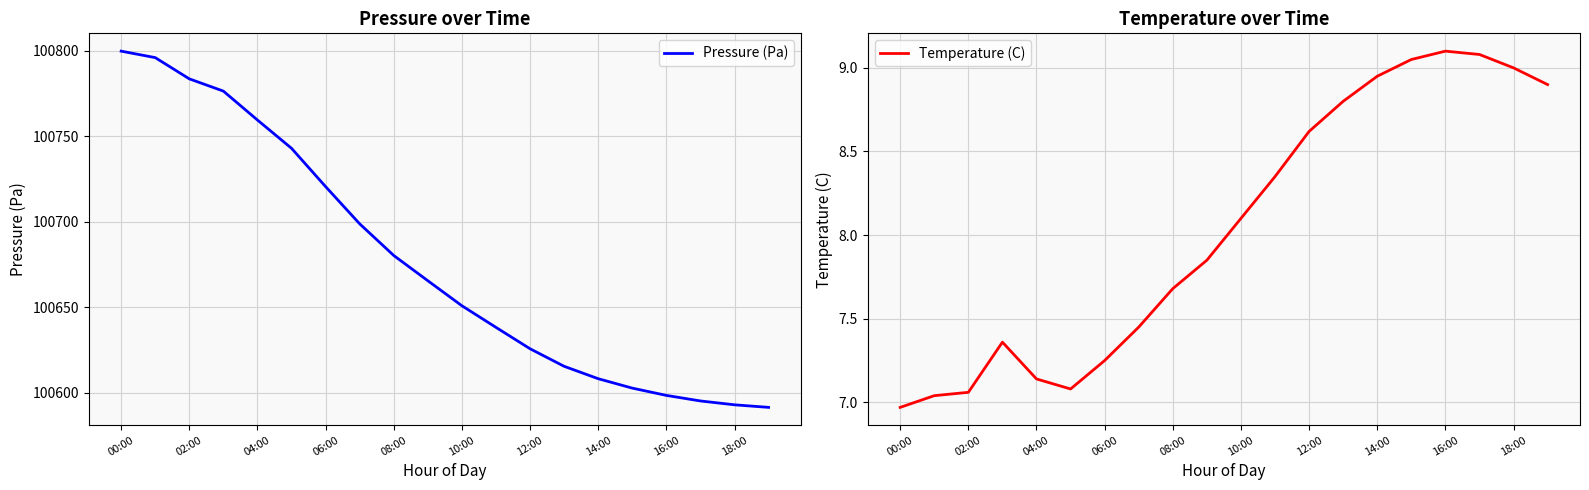

Is it true that Pressure (Pa) equals 158854.3 at 12:00?

False